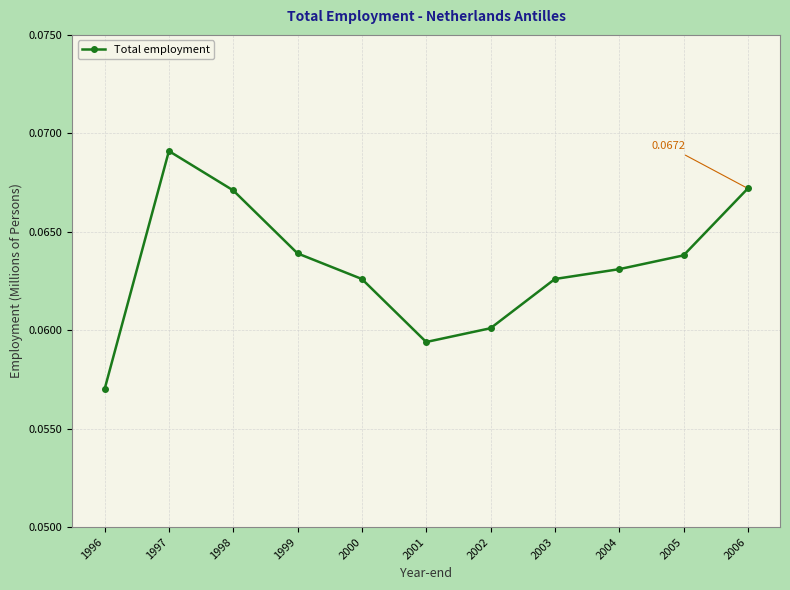

What is the sum of all values?

0.7